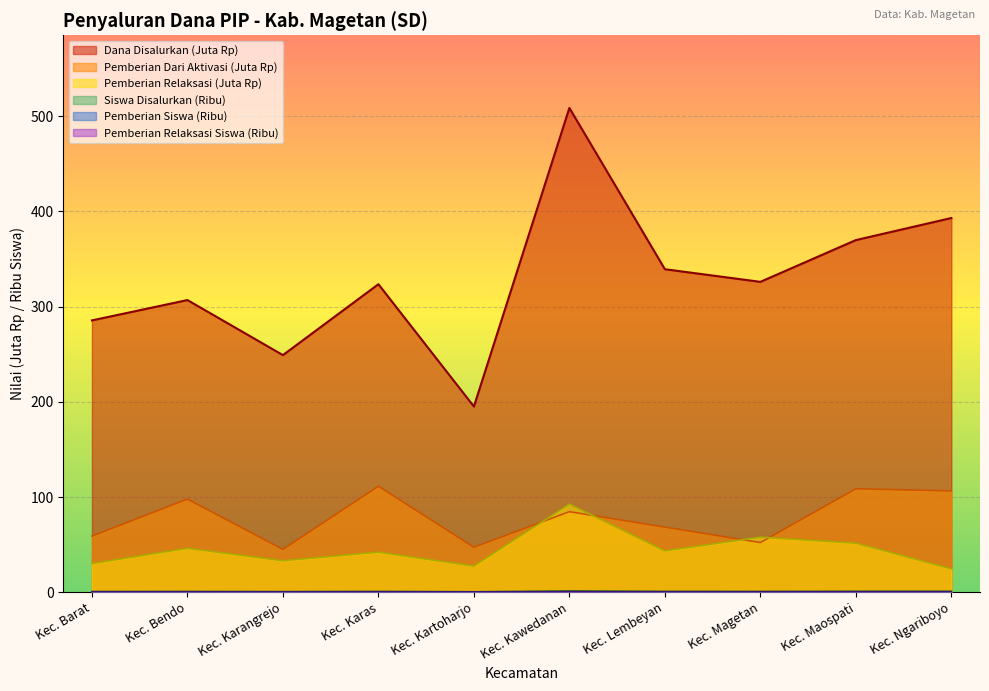

Count the number of categories in the chart.

10